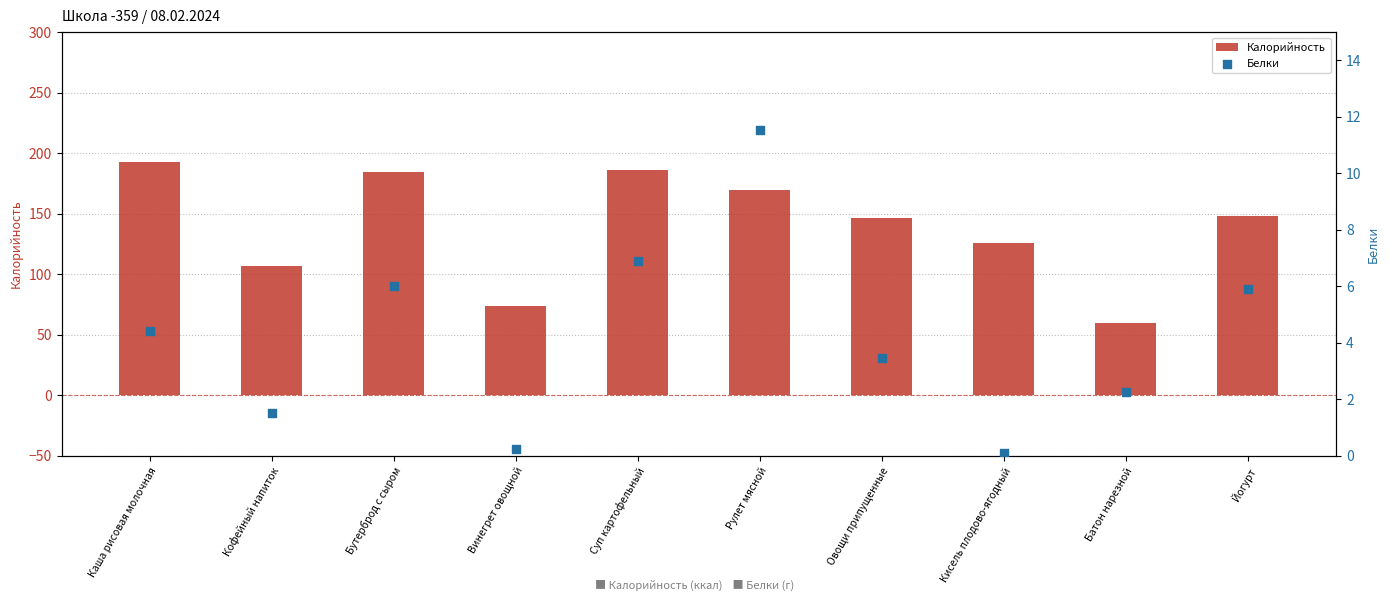

What are all the series names shown in the legend?

Калорийность, Белки